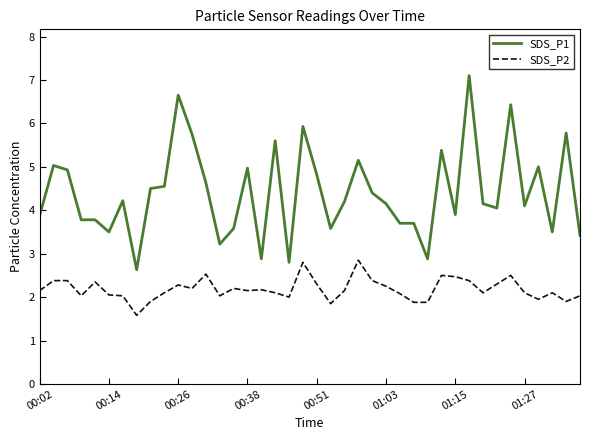

Does the chart display data point markers on the line(s)?

No